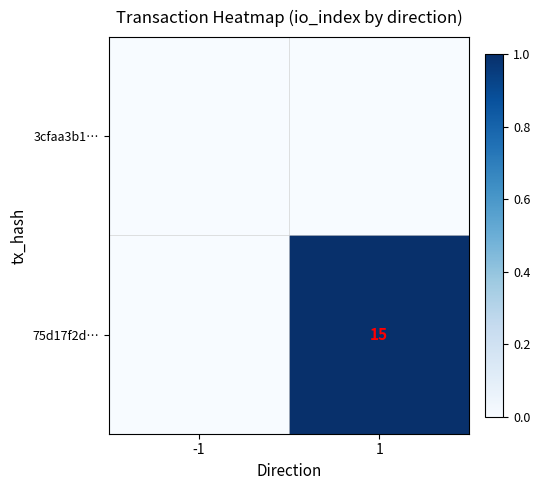

Is it true that 75d17f2d… equals 15 at 1?

True